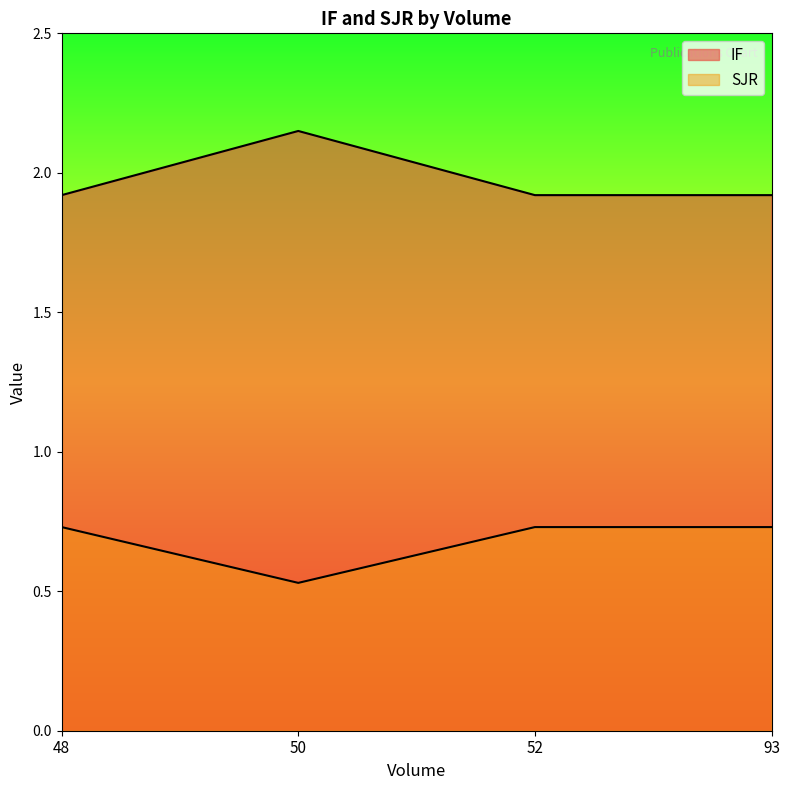

The value of IF at 52 is 2.5. True or false?

False